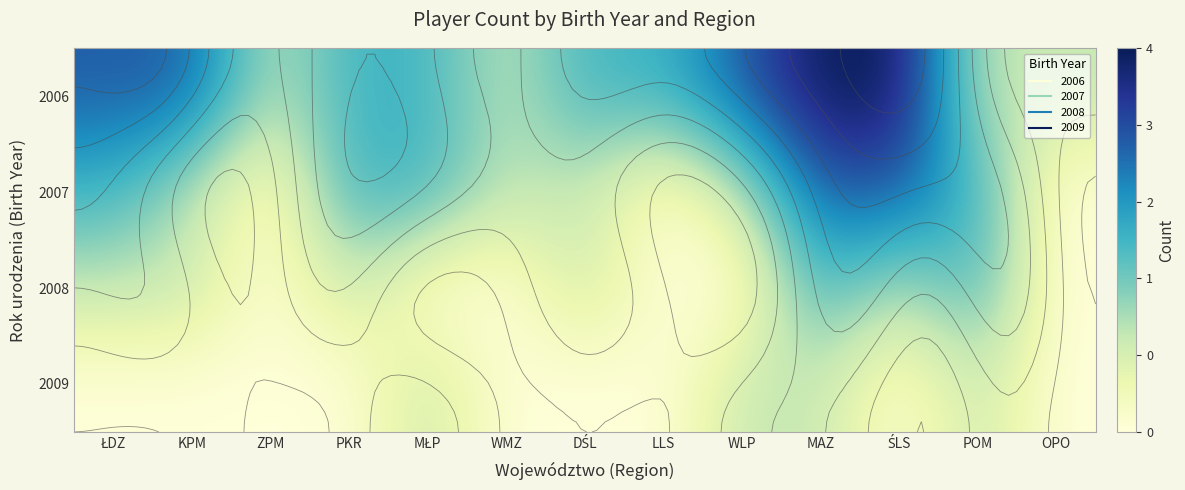

At which label does 2008 reach its peak?

MAZ